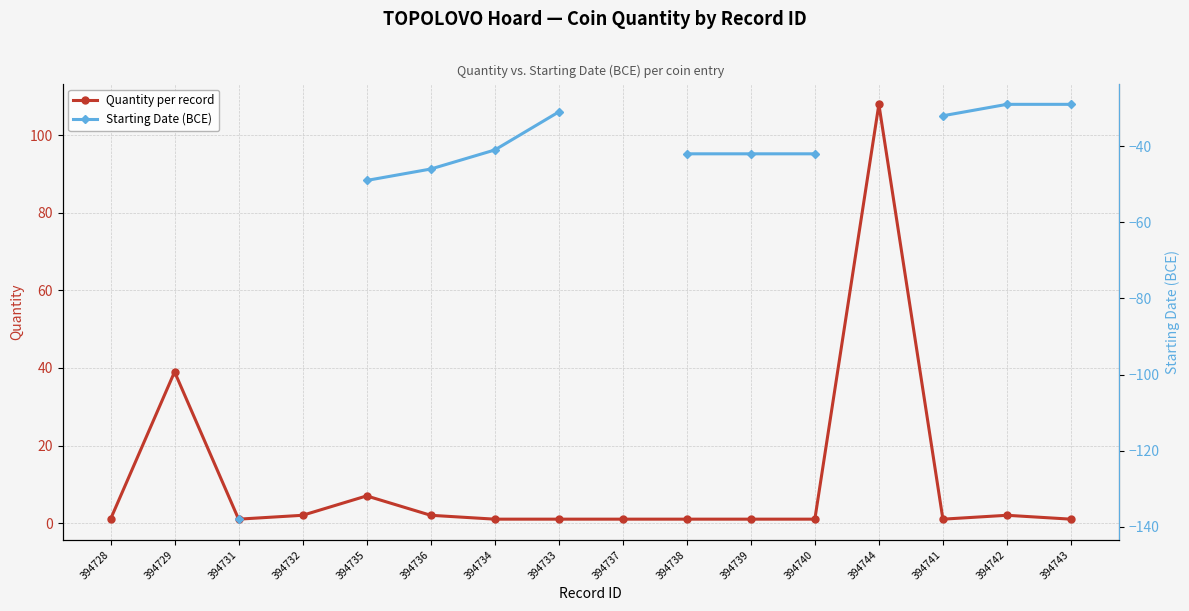

What is the maximum value for Quantity per record?

108